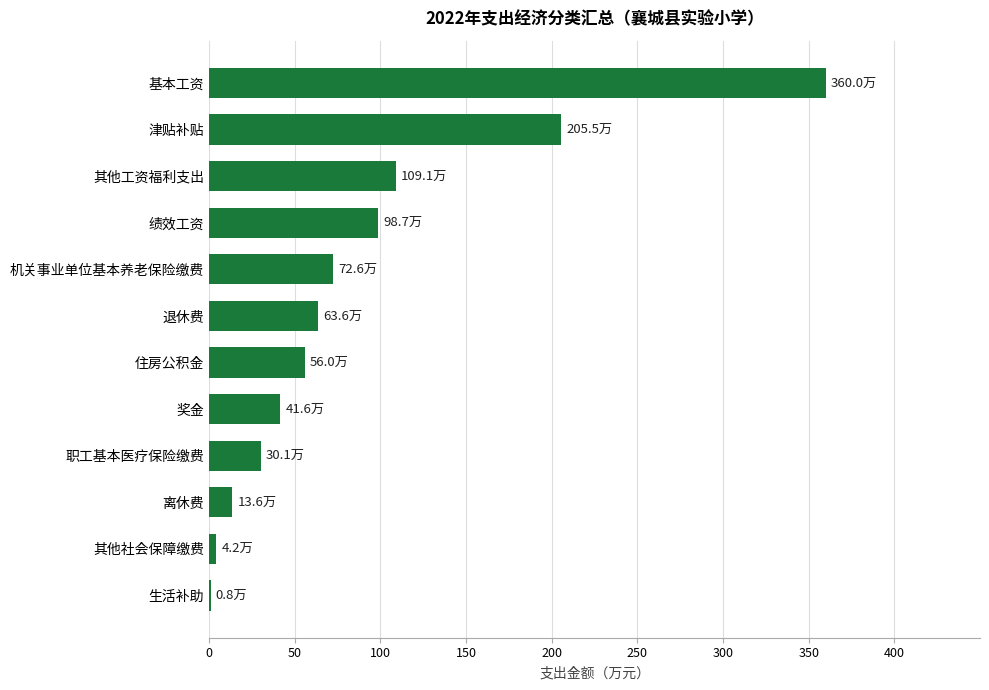

At which label is the value closest to 180?

津贴补贴